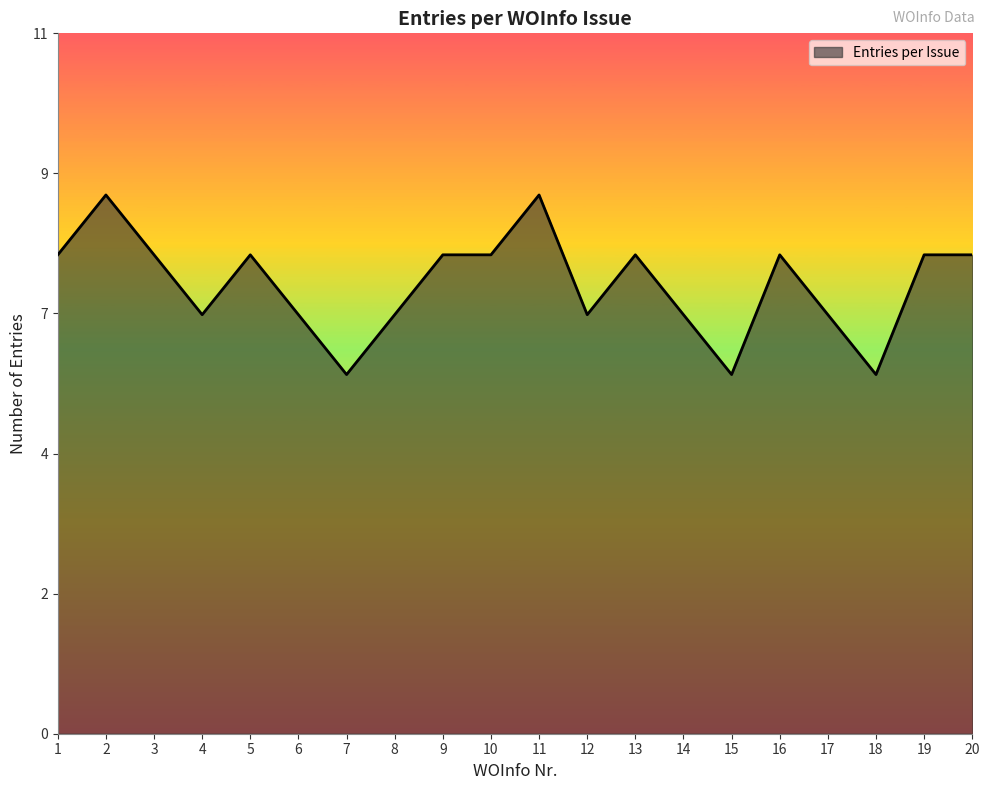

How many interior local peaks (higher than both neighbors) does the data have?

5